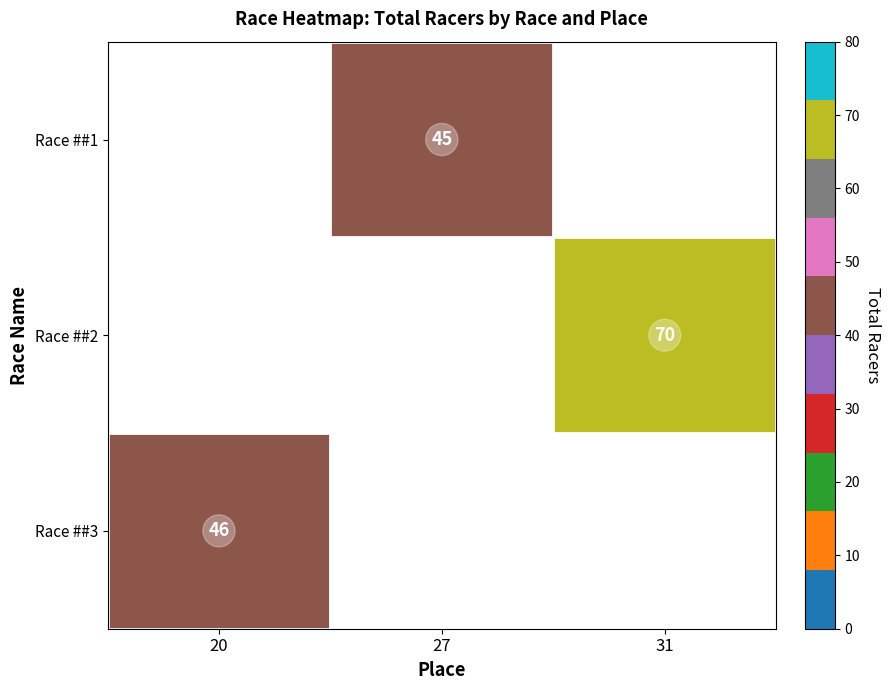

At which category does the chart reach its peak across all series?

31